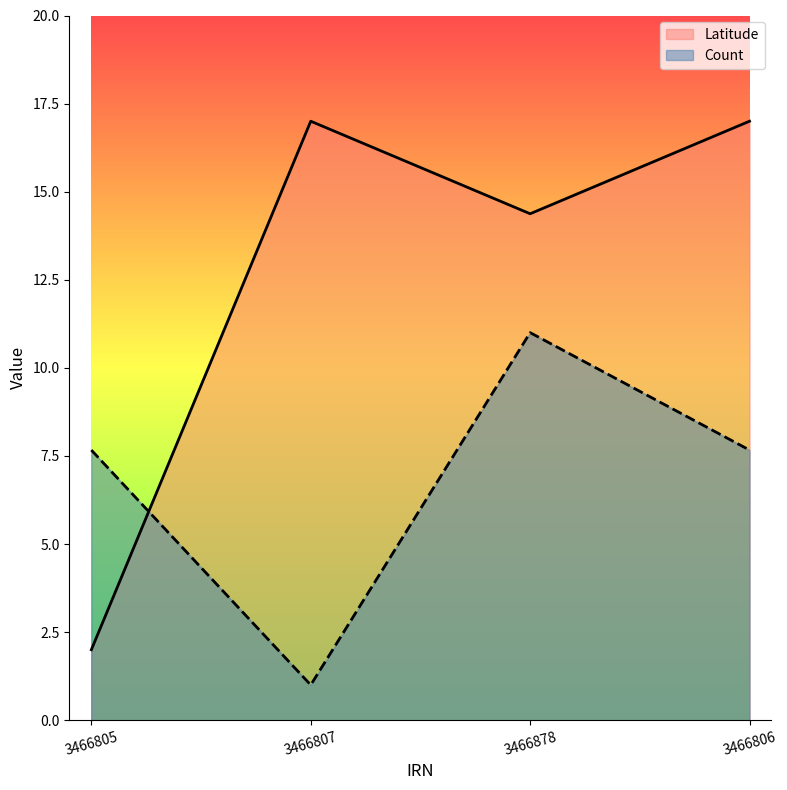

At which label does Latitude reach its minimum?

3466805